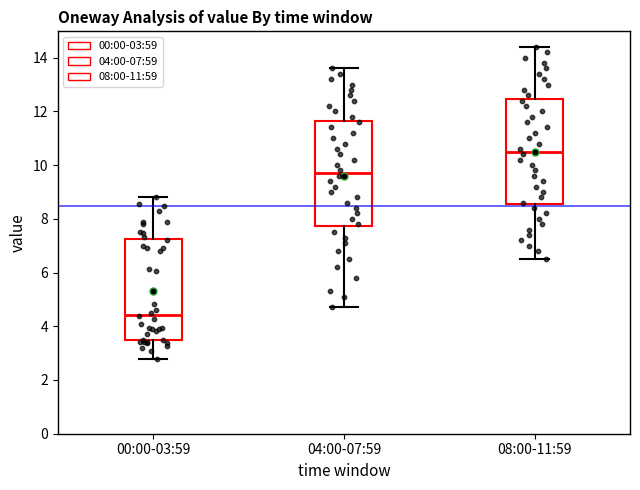

Which box has the highest median line?

08:00-11:59